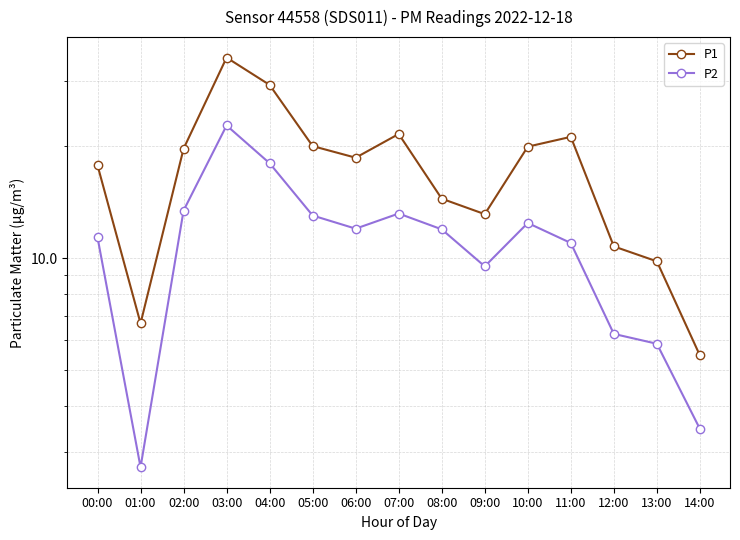

Reading left to right, what are all the values shown in this chart?

P1: 00:00=17.8	01:00=6.7	02:00=19.7	03:00=34.6	04:00=29.2	05:00=20.0	06:00=18.6	07:00=21.6	08:00=14.4	09:00=13.1	10:00=19.9	11:00=21.2	12:00=10.8	13:00=9.8	14:00=5.5
P2: 00:00=11.4	01:00=2.7	02:00=13.4	03:00=22.8	04:00=18.0	05:00=13.0	06:00=12.0	07:00=13.2	08:00=11.9	09:00=9.5	10:00=12.4	11:00=11.0	12:00=6.2	13:00=5.9	14:00=3.5